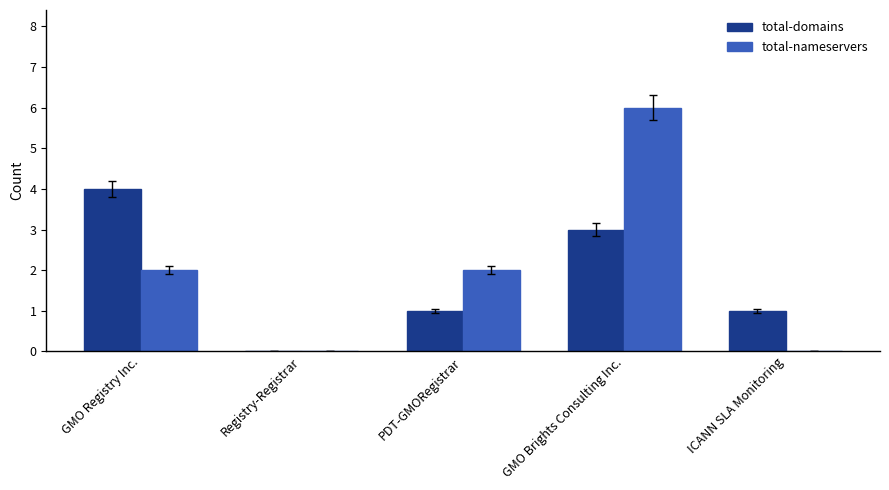

What is the greatest value displayed?

6